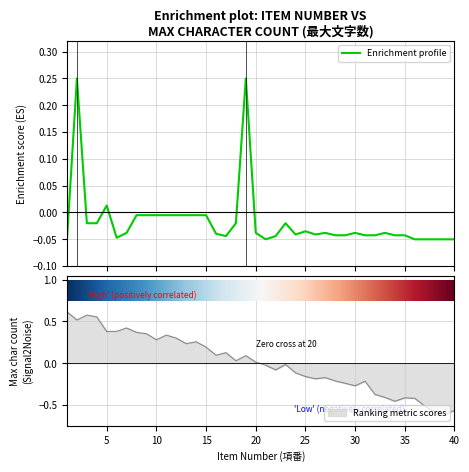

Rank the categories by value from highest to lowest.

2, 19, 5, 8, 9, 10, 11, 12, 13, 14, 15, 3, 4, 18, 23, 25, 7, 20, 27, 30, 33, 16, 24, 26, 28, 29, 31, 32, 34, 35, 17, 22, 6, 1, 21, 36, 37, 38, 39, 40